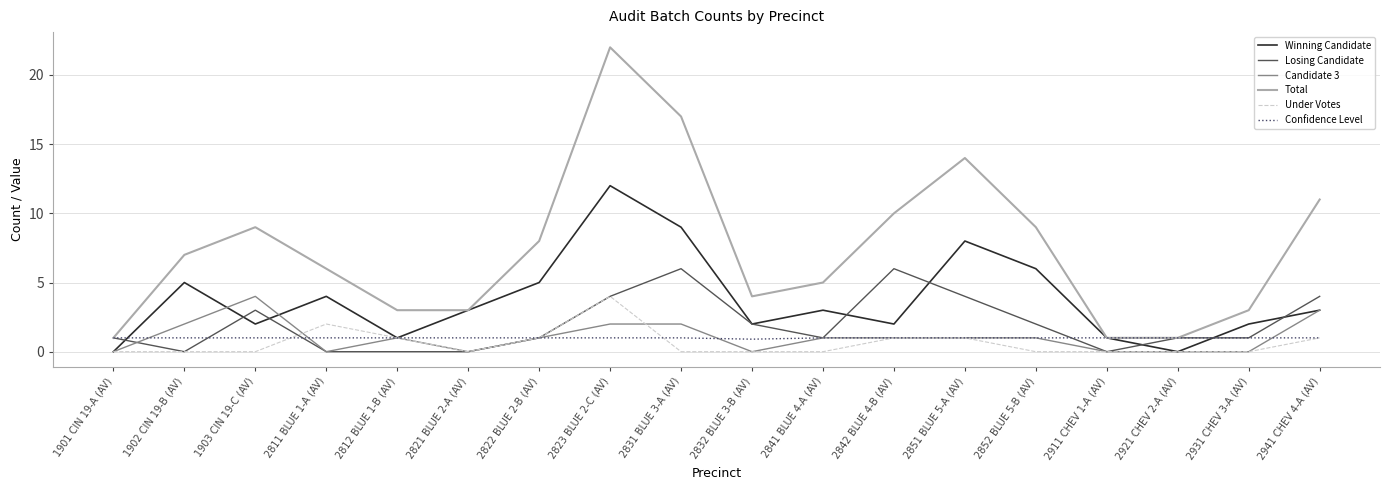

What are all the series names shown in the legend?

Winning Candidate, Losing Candidate, Candidate 3, Total, Under Votes, Confidence Level